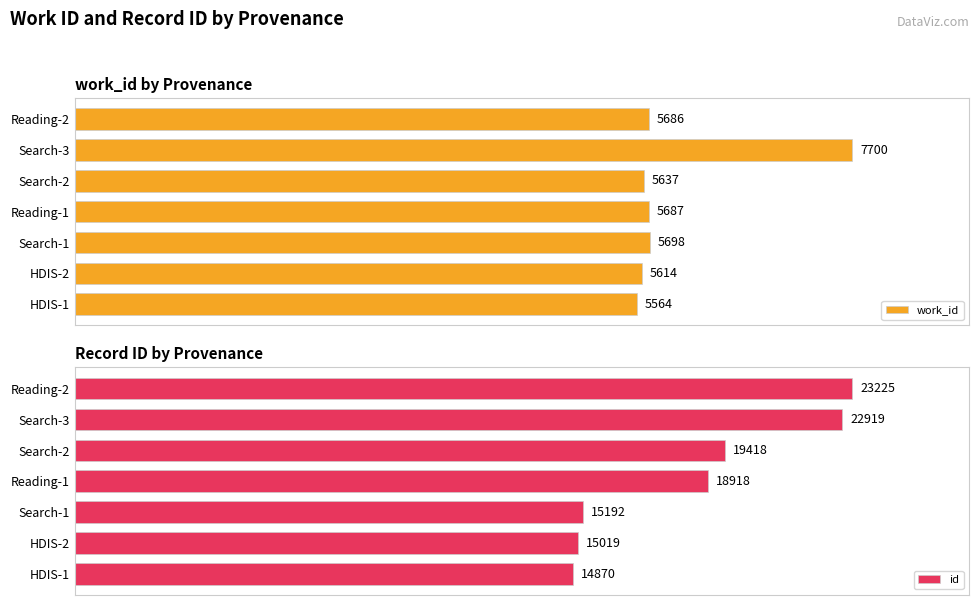

Rank the series by their maximum value, from highest to lowest.

work_id, id